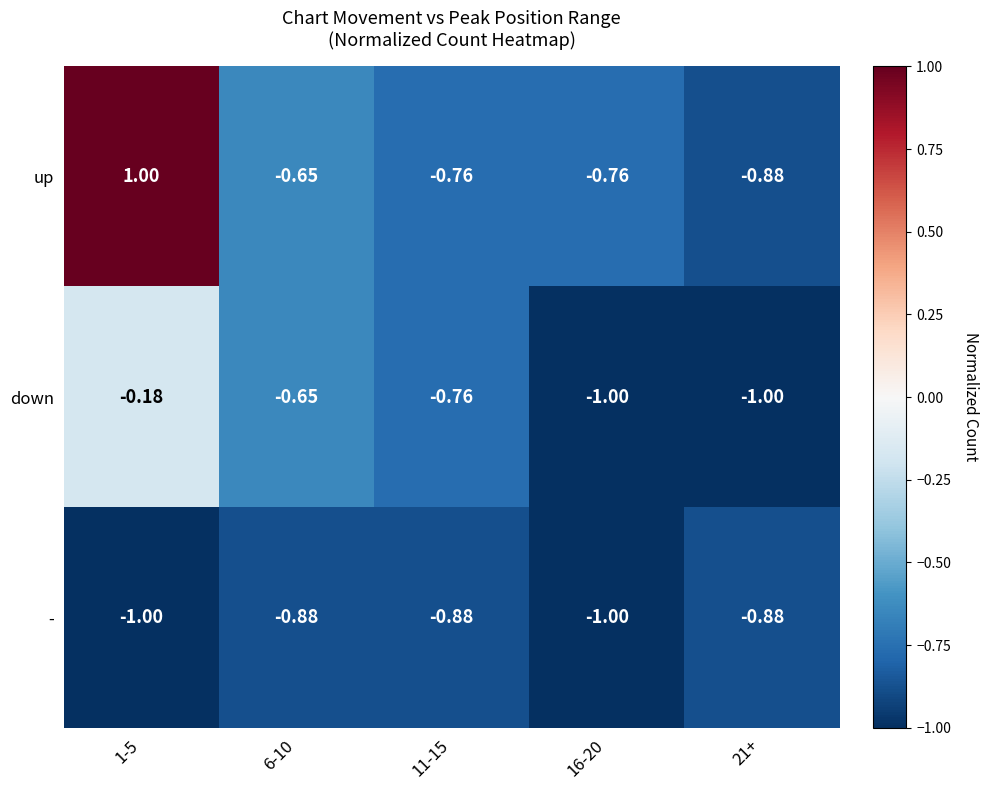

Rank the series by their average value, from lowest to highest.

-, down, up